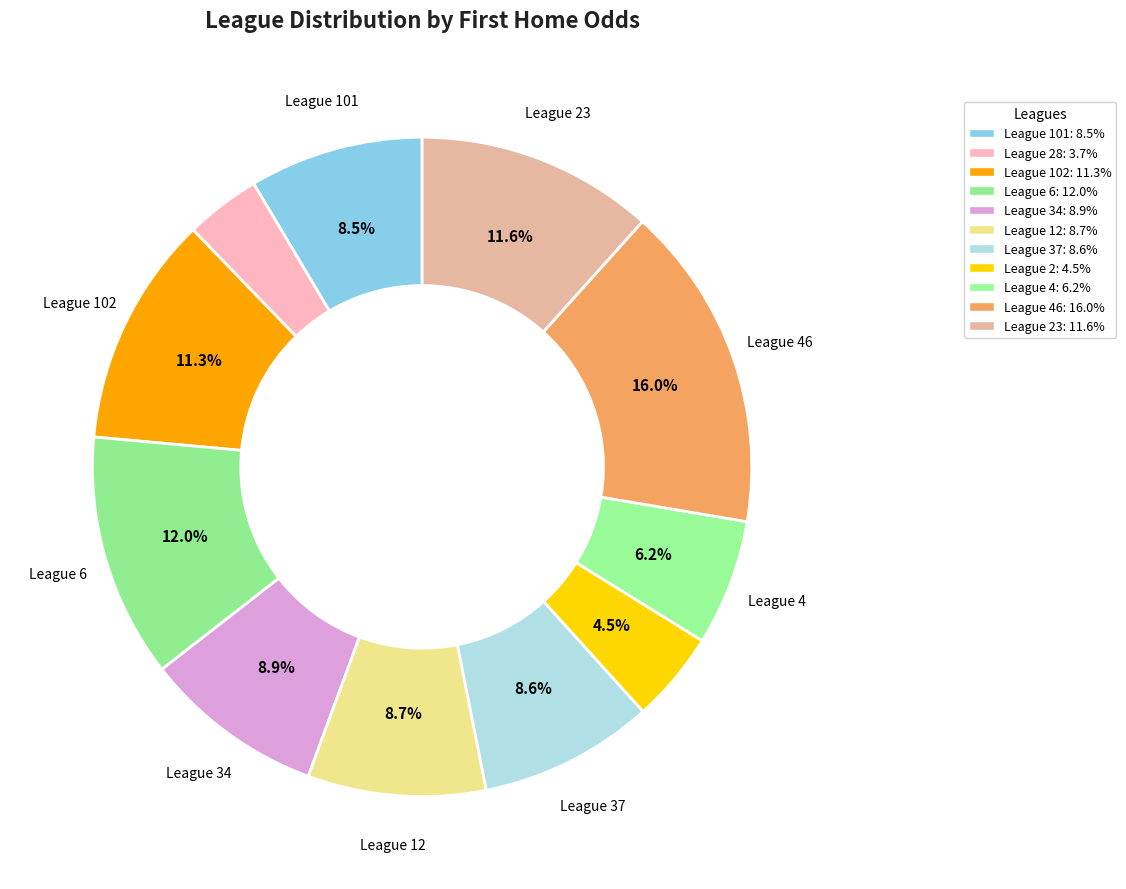

Is there a majority slice in this chart?

No